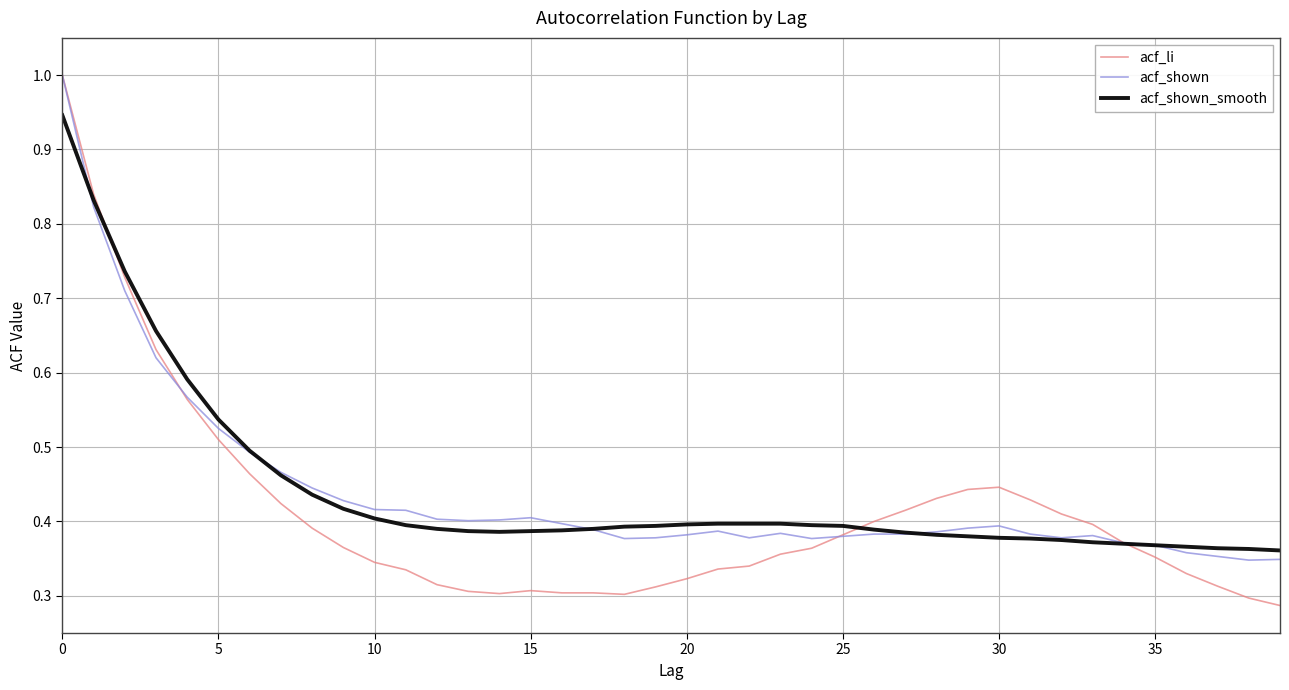

What is the greatest value displayed?

1.0